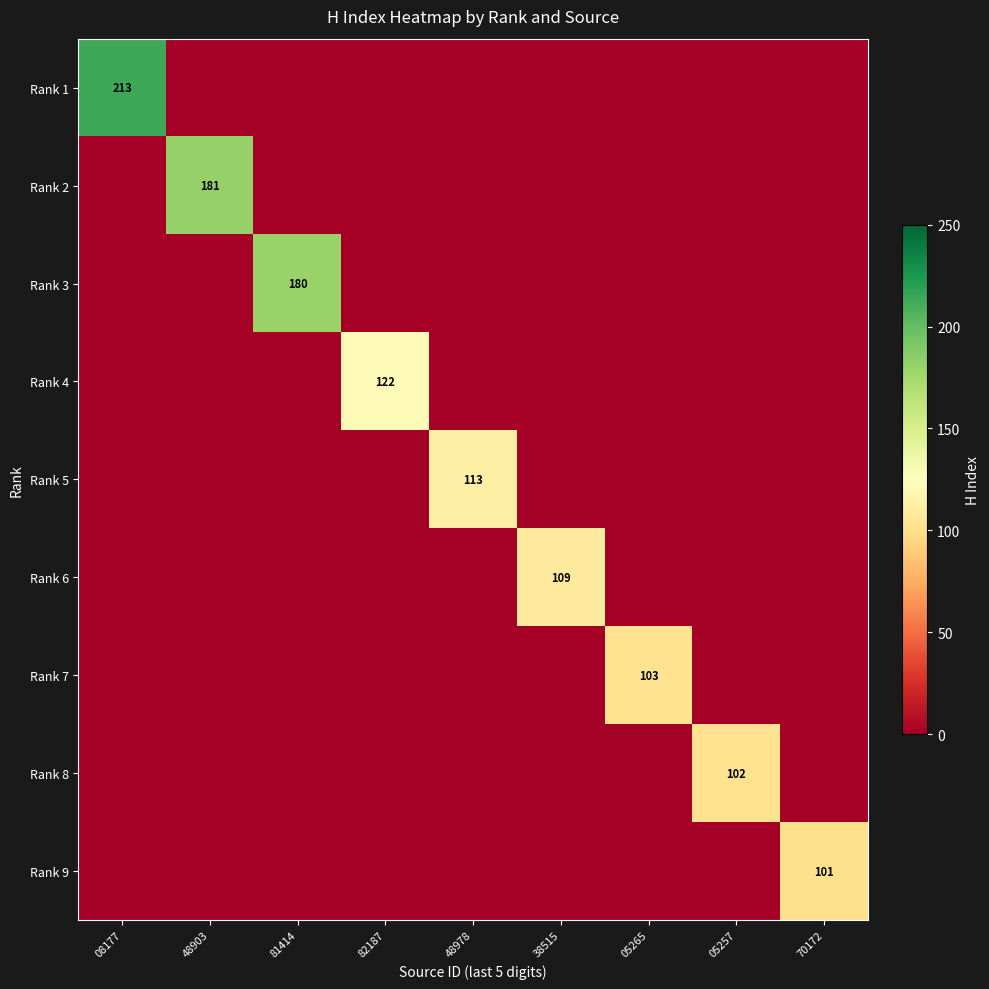

What is the spread (max minus min) of values at 82187?

122